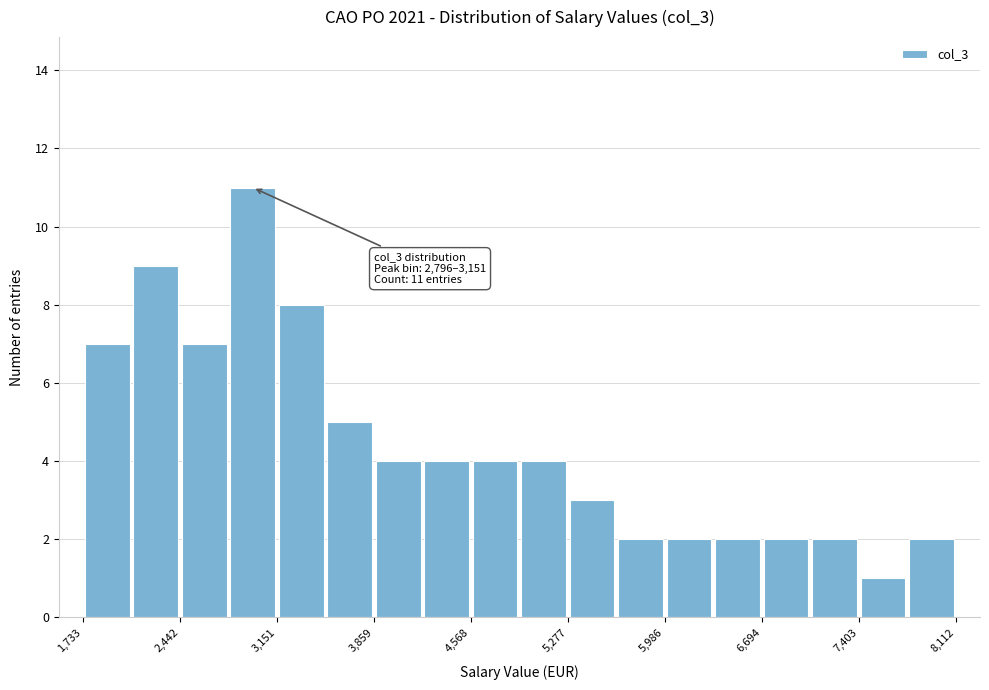

Read against the x-axis, roughly where is the centre of the tallest bar?

3000